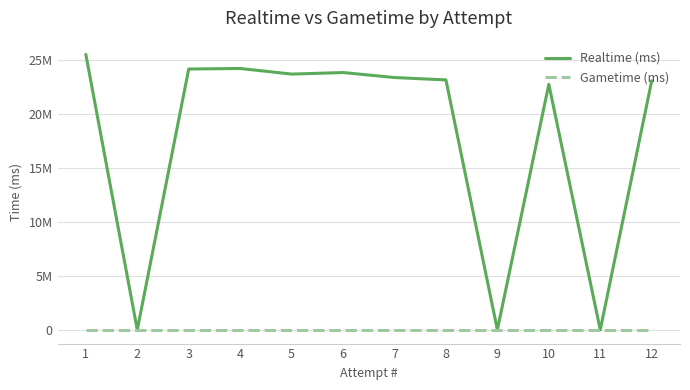

True or false: Gametime (ms) and Realtime (ms) cross at least once.

False